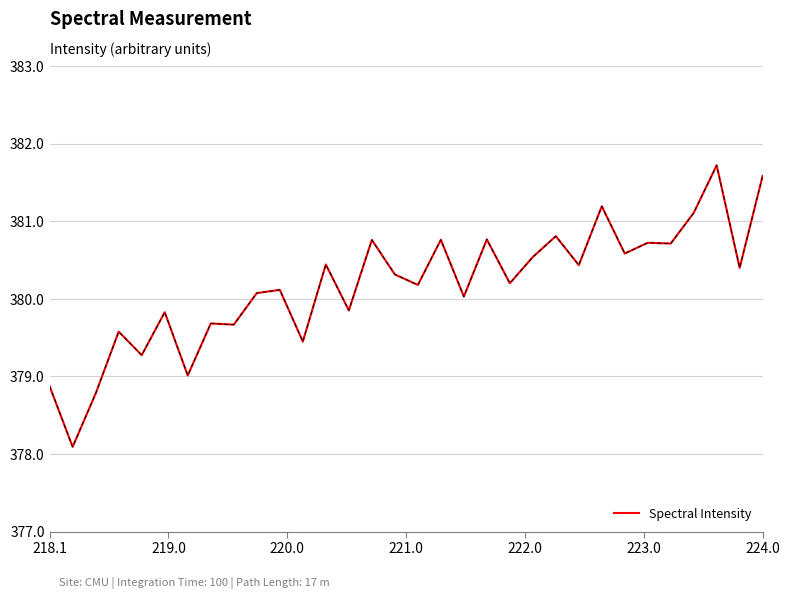

What is the minimum value shown in the chart?

378.1